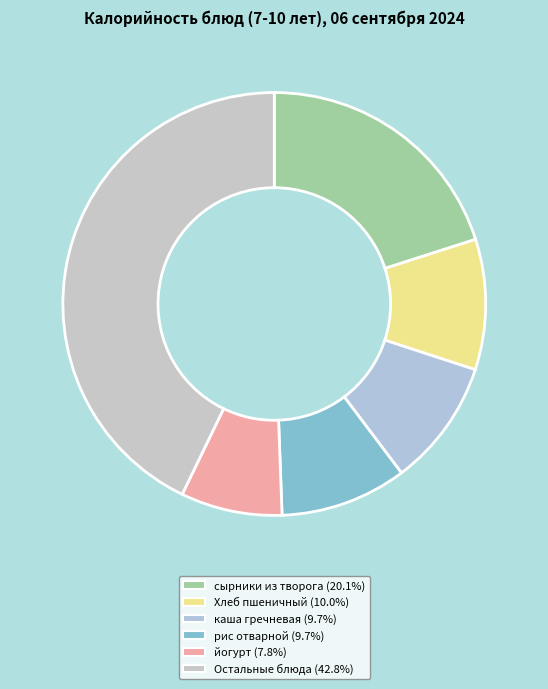

How many slices are in this pie chart?

6